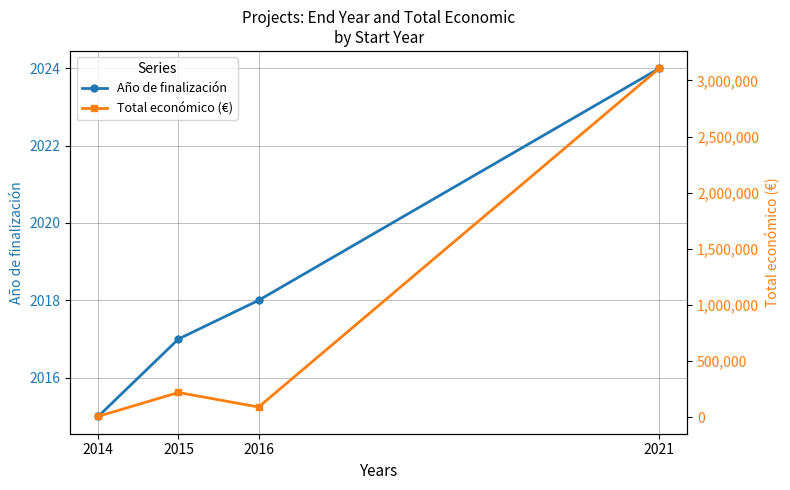

Rank the categories by Total económico (€) value from lowest to highest.

2014, 2016, 2015, 2021